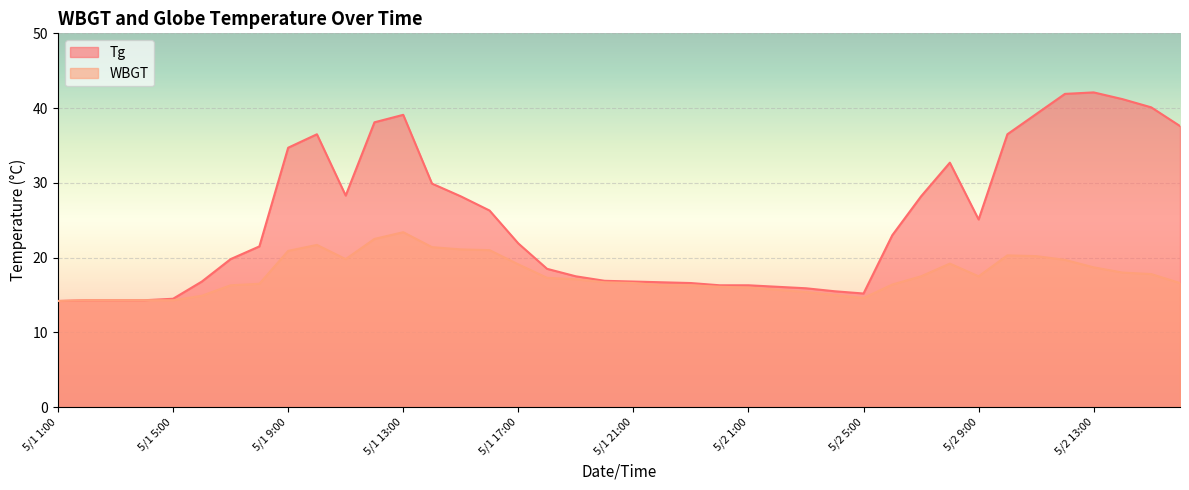

Reading right to left, extract all data points from this chart.

Tg: 37.6	40.1	41.2	42.1	41.9	39.2	36.5	25.1	32.7	28.2	23.0	15.2	15.5	15.9	16.1	16.3	16.3	16.6	16.7	16.8	16.9	17.5	18.5	21.9	26.3	28.2	29.9	39.1	38.1	28.3	36.5	34.7	21.5	19.8	16.8	14.5	14.3	14.3	14.3	14.2
WBGT: 16.6	17.8	18.0	18.7	19.7	20.2	20.3	17.5	19.2	17.5	16.4	14.6	15.0	15.4	15.7	16.0	16.1	16.3	16.3	16.6	16.7	17.1	17.3	19.1	21.0	21.1	21.4	23.4	22.5	19.8	21.7	20.9	16.5	16.3	14.9	14.3	14.3	14.3	14.3	14.2